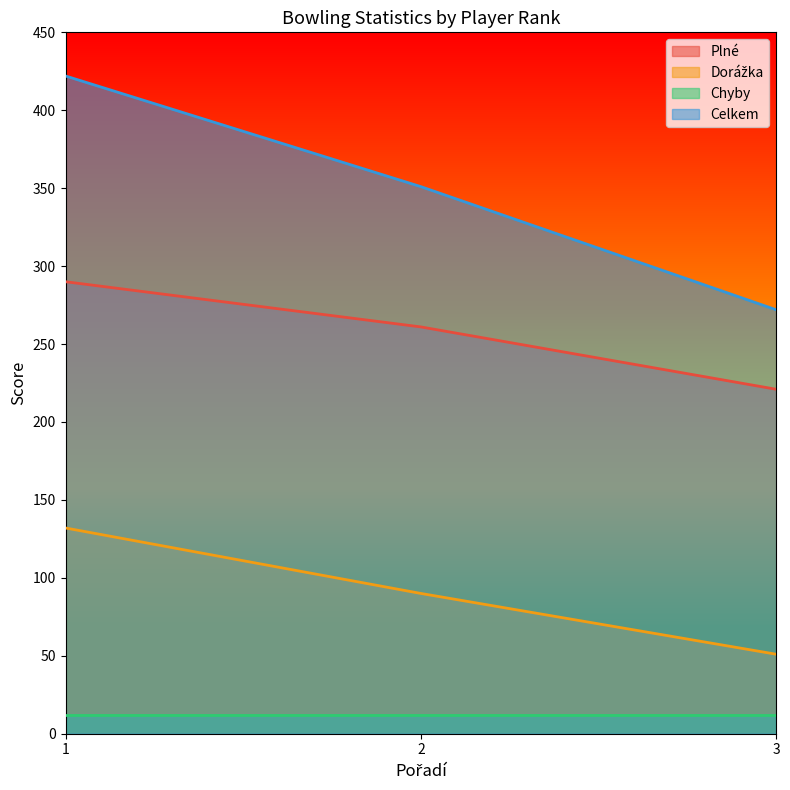

What is the sum of the Plné values at 1 and 3?

511